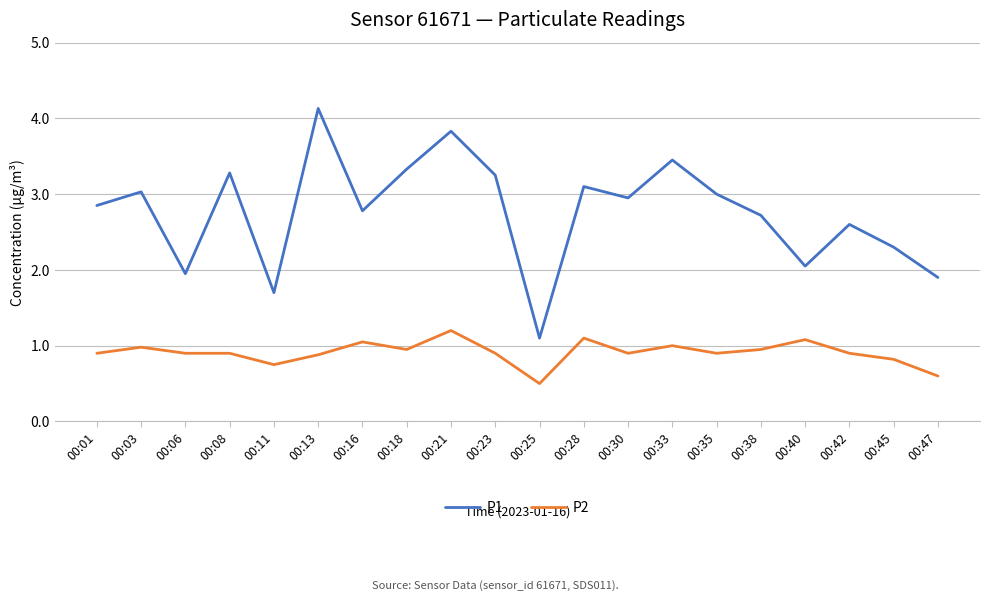

Which series has the largest total across all categories?

P1